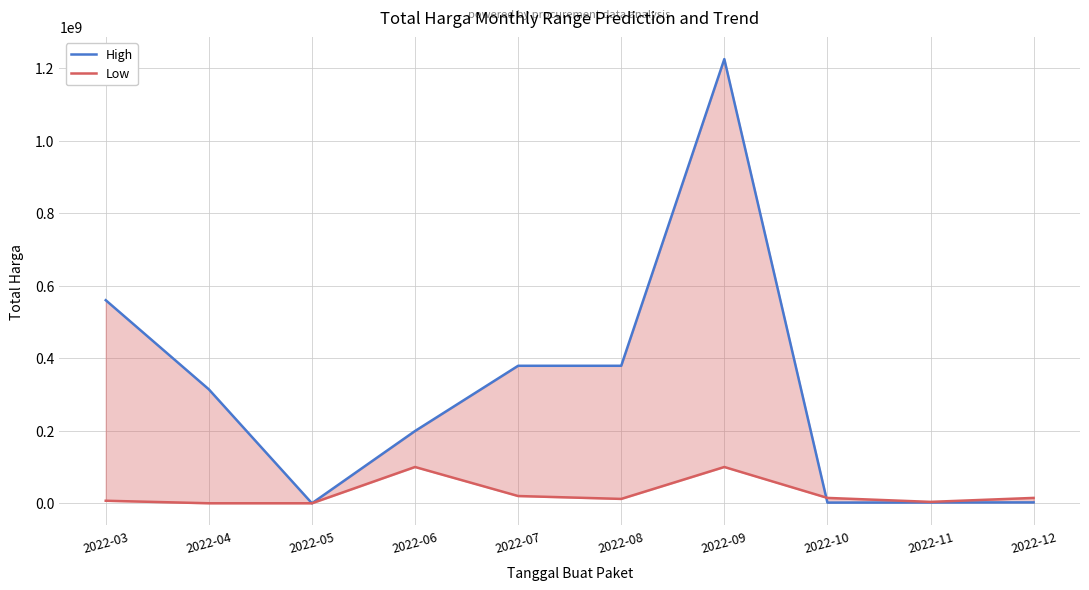

At 2022-08, list the series in order from largest to smallest.

High, Low